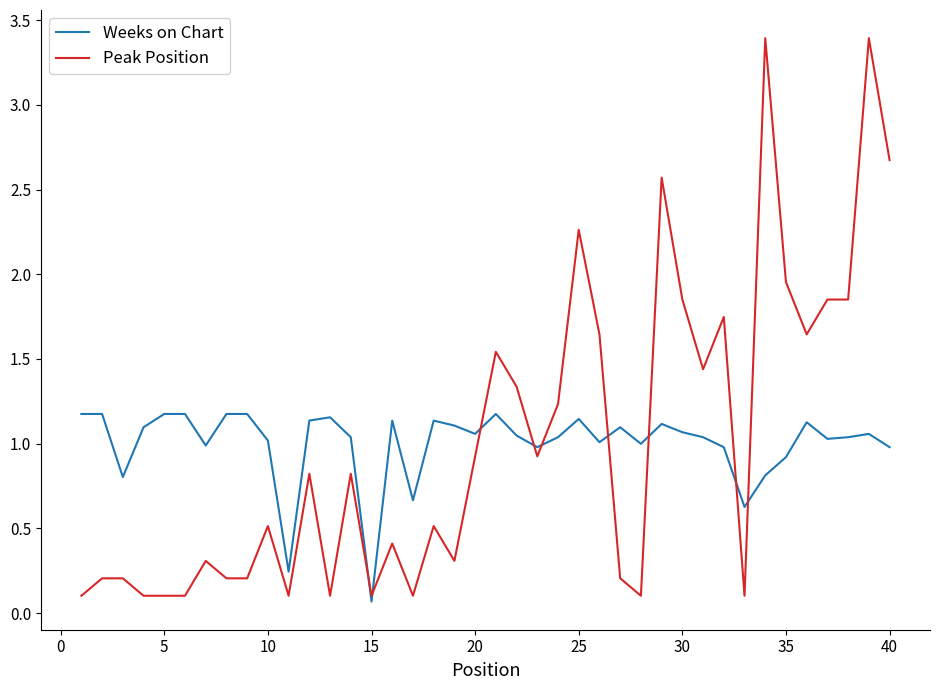

Which series has the widest spread of values?

Peak Position